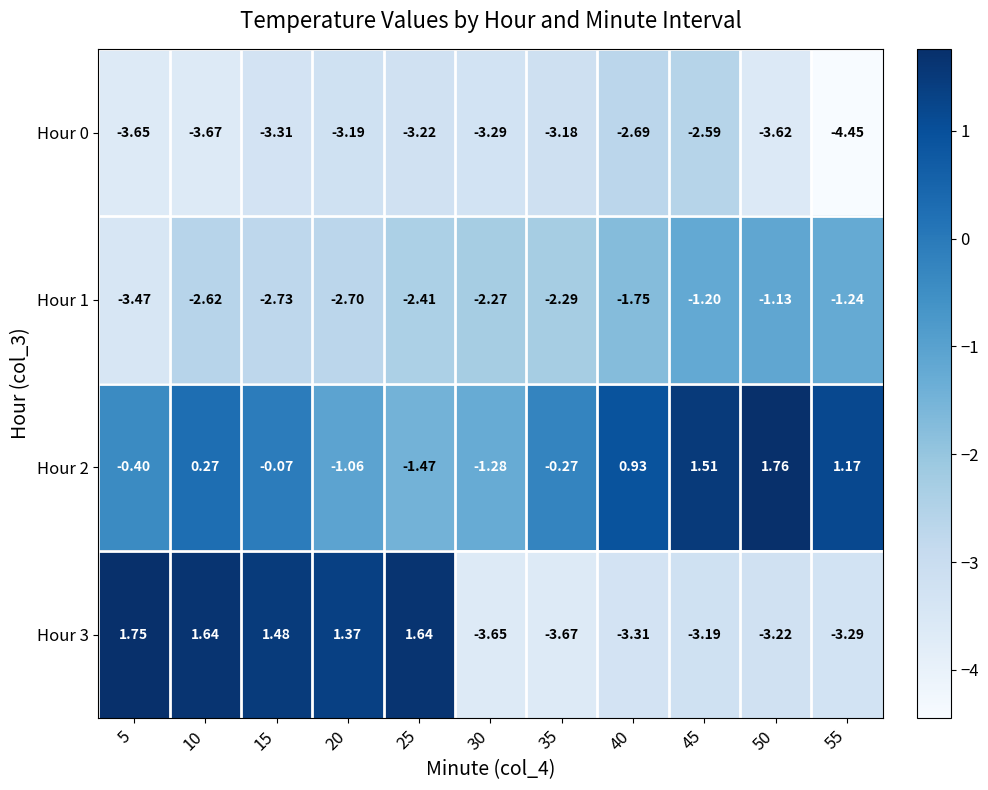

Is the value of Hour 2 at 25 greater than the value of Hour 3 at 55?

Yes